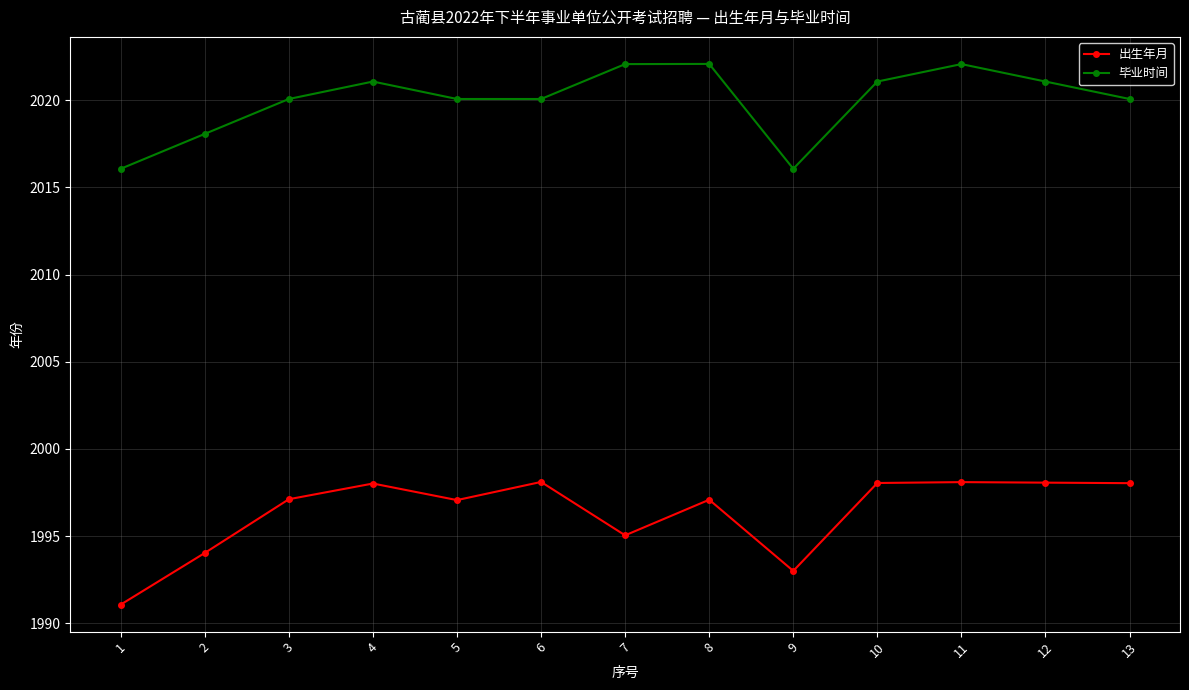

True or false: 毕业时间 and 出生年月 intersect in this chart.

False